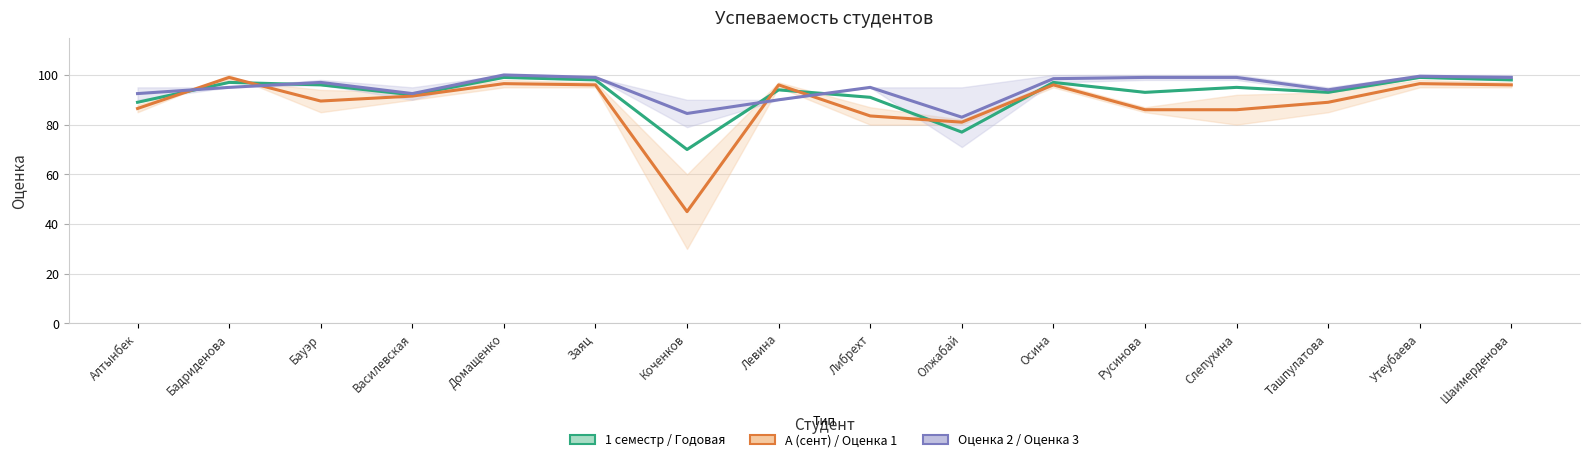

True or false: 1 семестр (центр) has more than 0 interior local peaks.

True